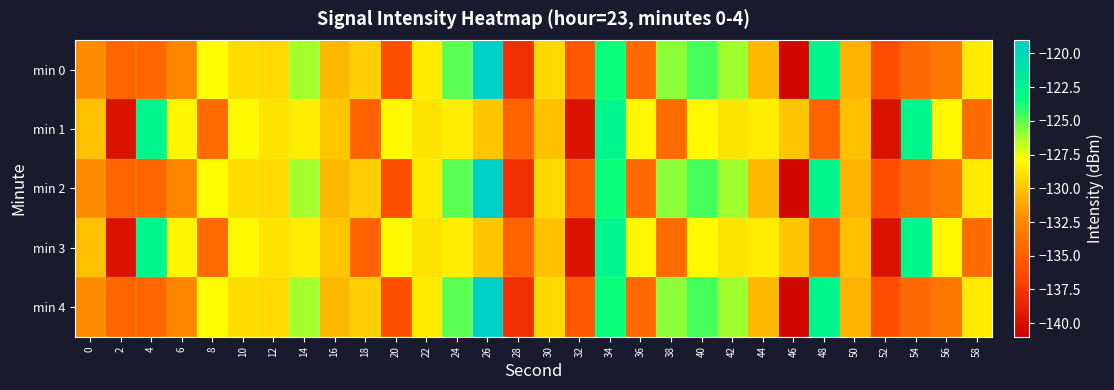

What is the spread (max minus min) of values at 36?

6.1